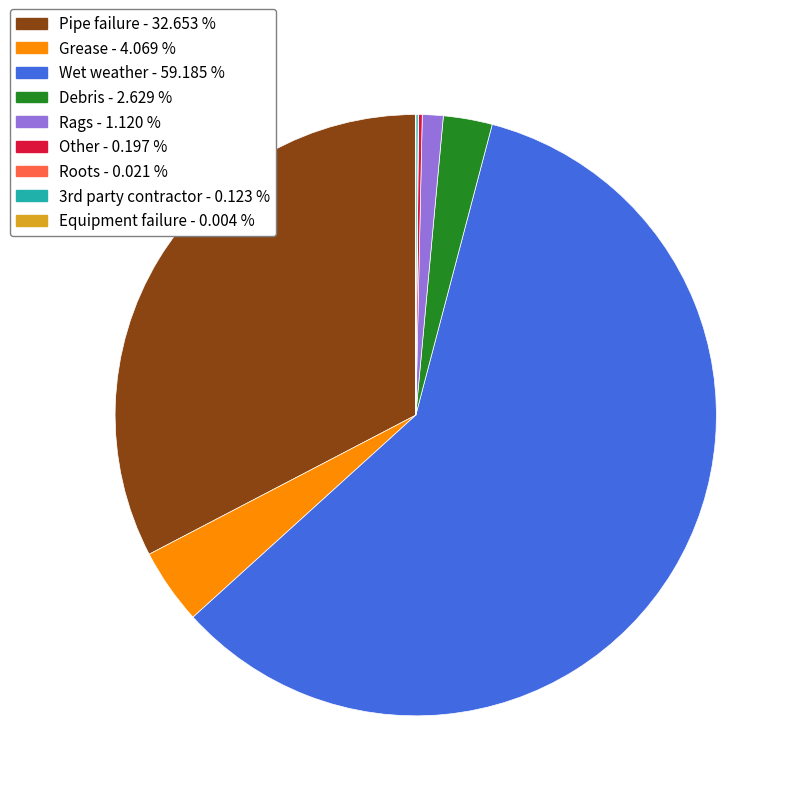

Which slice is the largest?

Wet weather